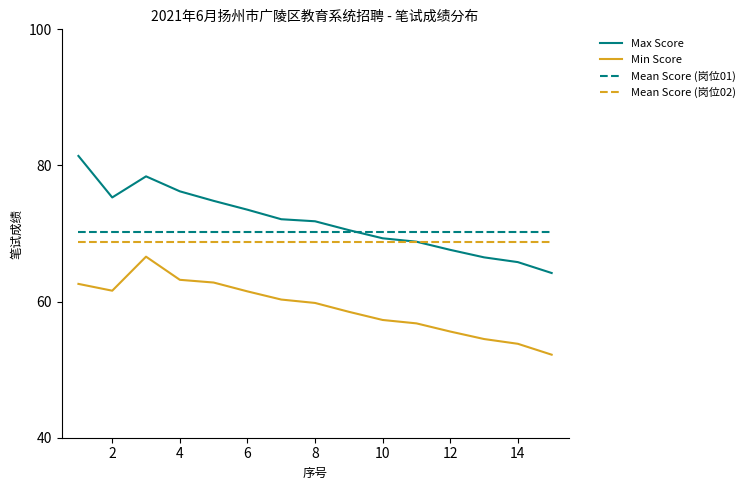

What is the lowest value of the Mean Score (岗位02) series?

68.8